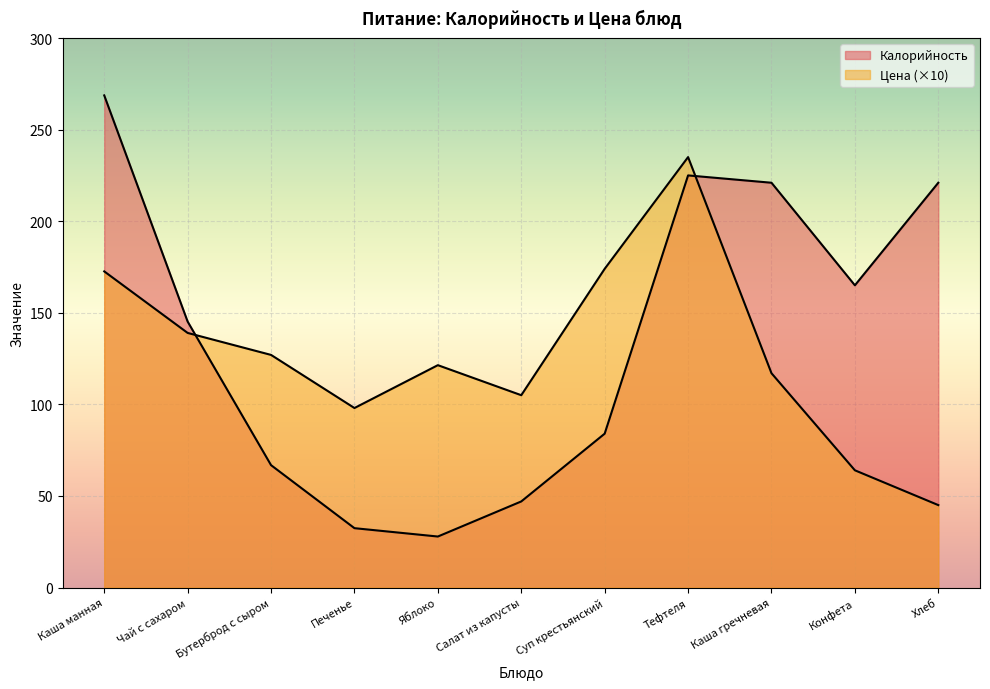

How many times do Калорийность and Цена cross each other?

2